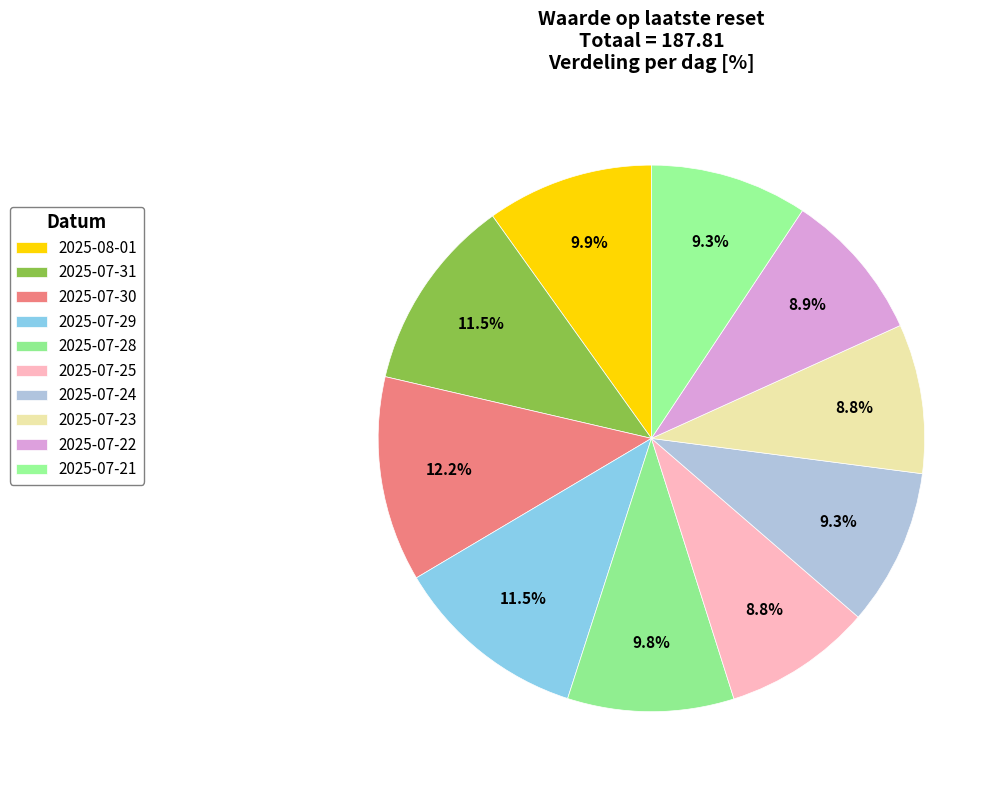

Is 2025-07-23 the majority of the pie?

No